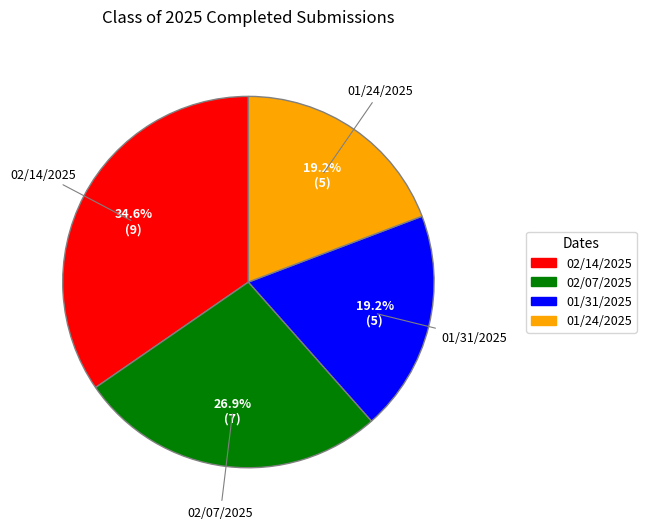

To the nearest percent, what is the difference between the 02/14/2025 and 01/31/2025 slice percentages?

15%